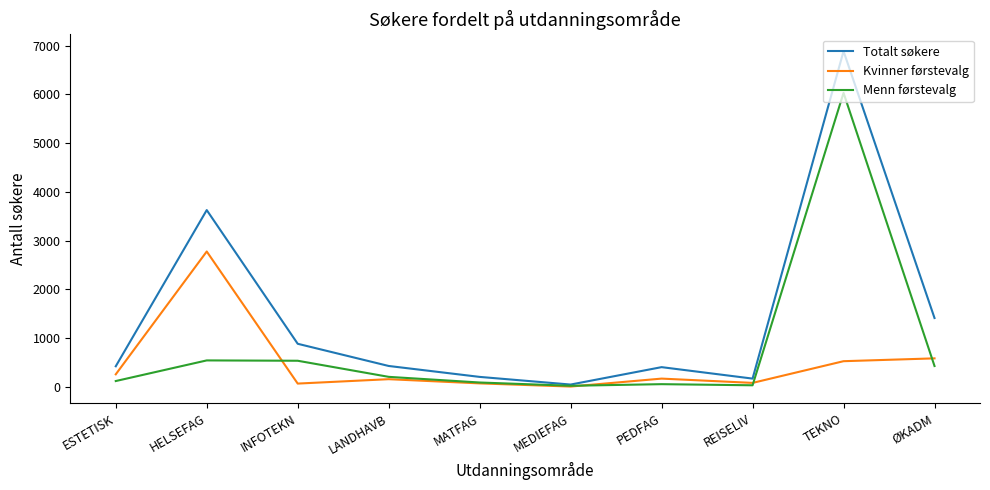

List the series in order of their peak value, lowest first.

Kvinner førstevalg, Menn førstevalg, Totalt søkere